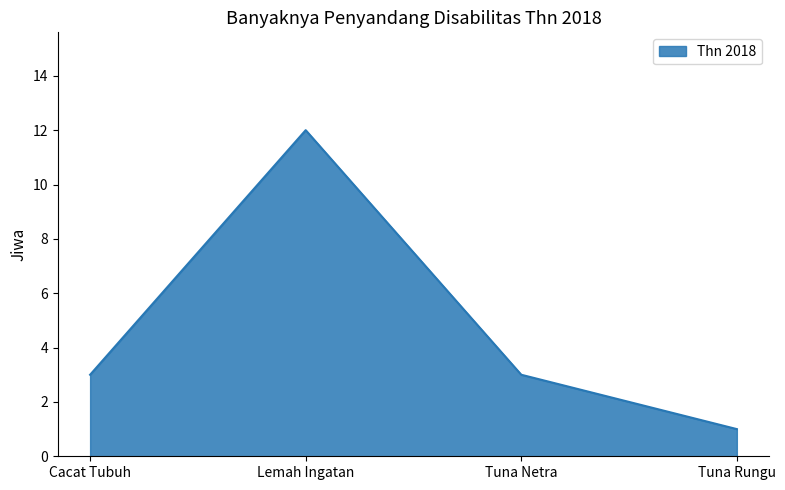

What position from the left is Cacat Tubuh?

1